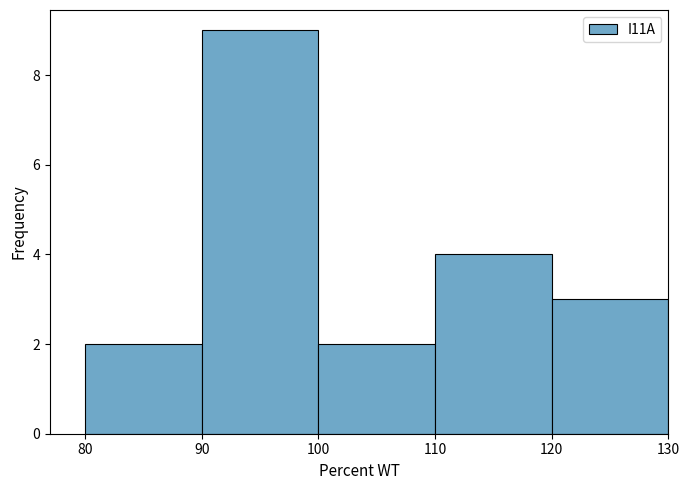

What is the height of the bar covering 90 to 100 on the x-axis? The values are not printed on the chart, so give them approximately, as read against the axis.

9